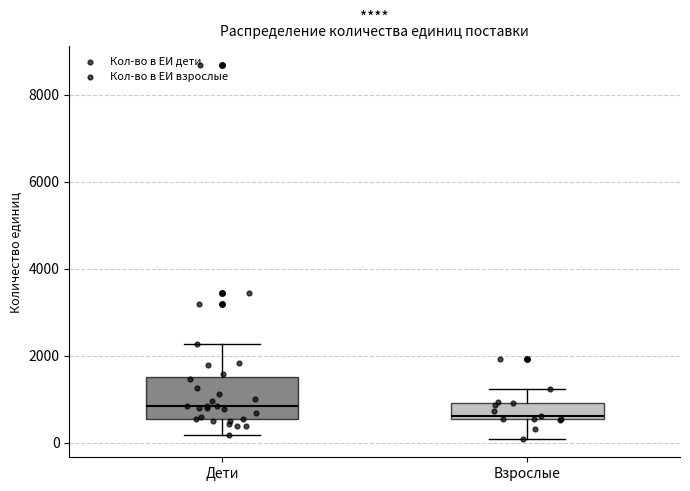

Which box is the tallest, from its lower edge to its upper edge?

Дети